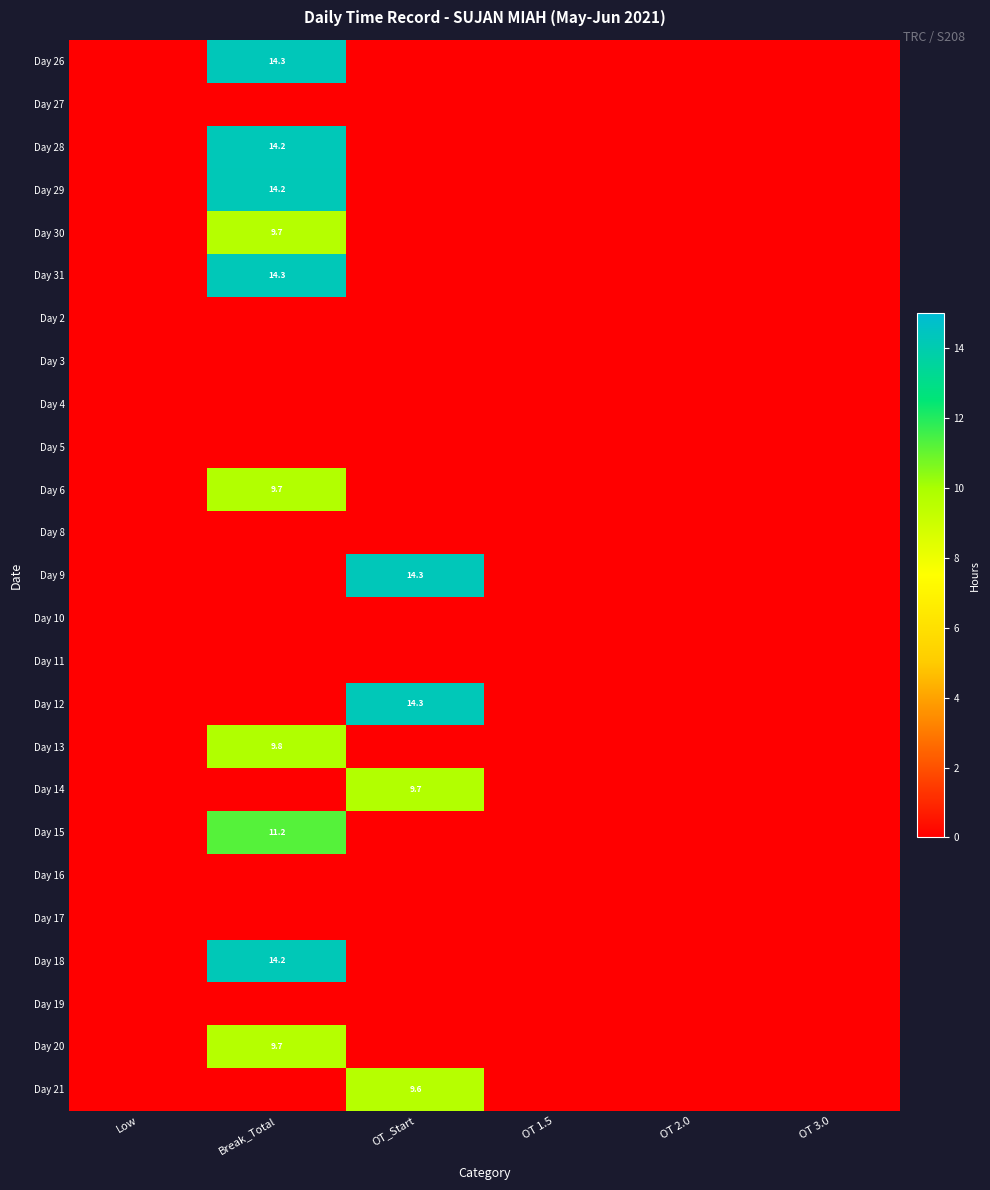

The Day 6 series shows 9.7 at Break_Total. True or false?

True